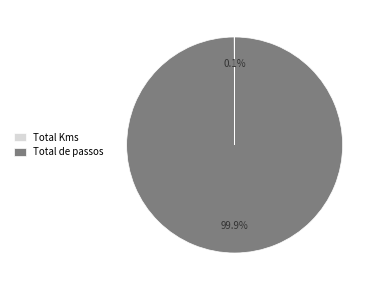

Which slice is the largest?

Total de passos